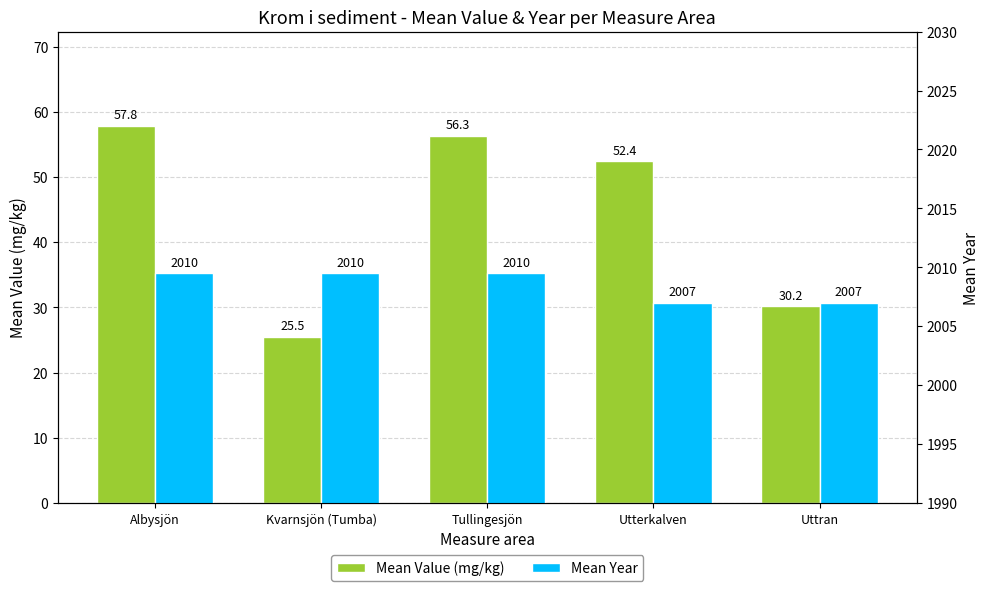

How many bars are there in each group?

2